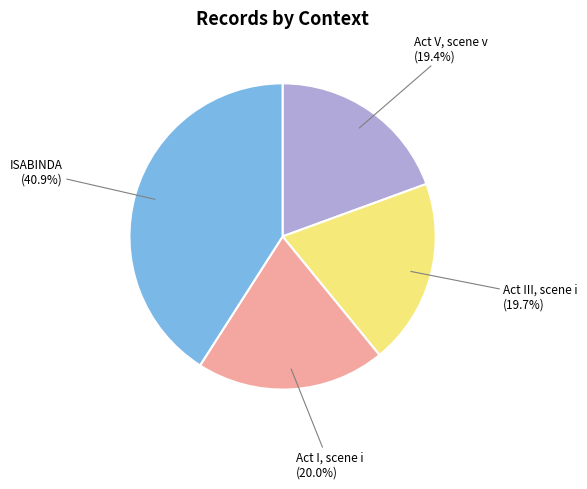

How much of the chart is everything except Act I, scene i?

80.0%